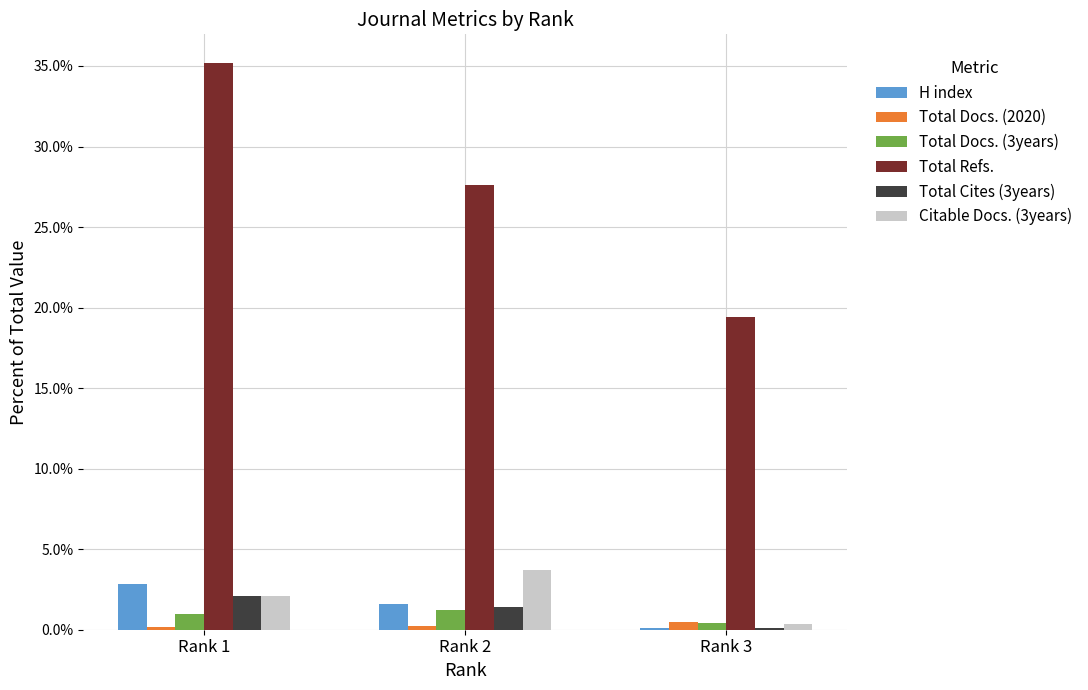

Reading right to left, what are all the values shown in this chart?

H index: 0.1	1.6	2.8
Total Docs. (2020): 0.5	0.2	0.2
Total Docs. (3years): 0.4	1.2	1.0
Total Refs.: 19.4	27.6	35.2
Total Cites (3years): 0.1	1.4	2.1
Citable Docs. (3years): 0.4	3.7	2.1